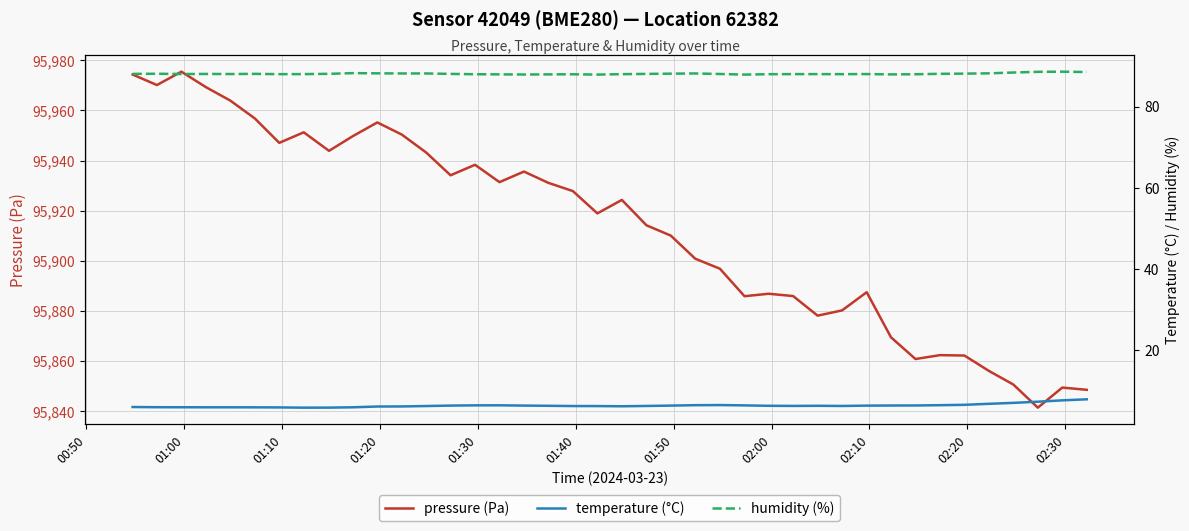

What is the minimum value for pressure (Pa)?

95841.4